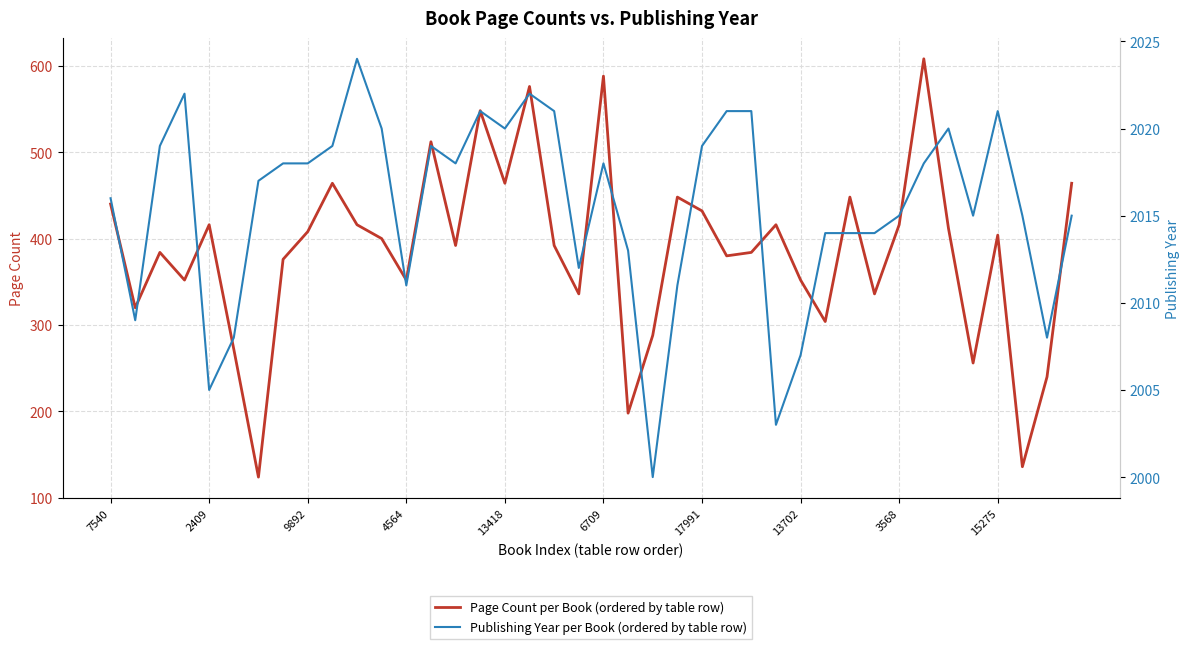

What is the difference between the second highest and second lowest values in the Publishing Year per Book (ordered by table row) series?

19